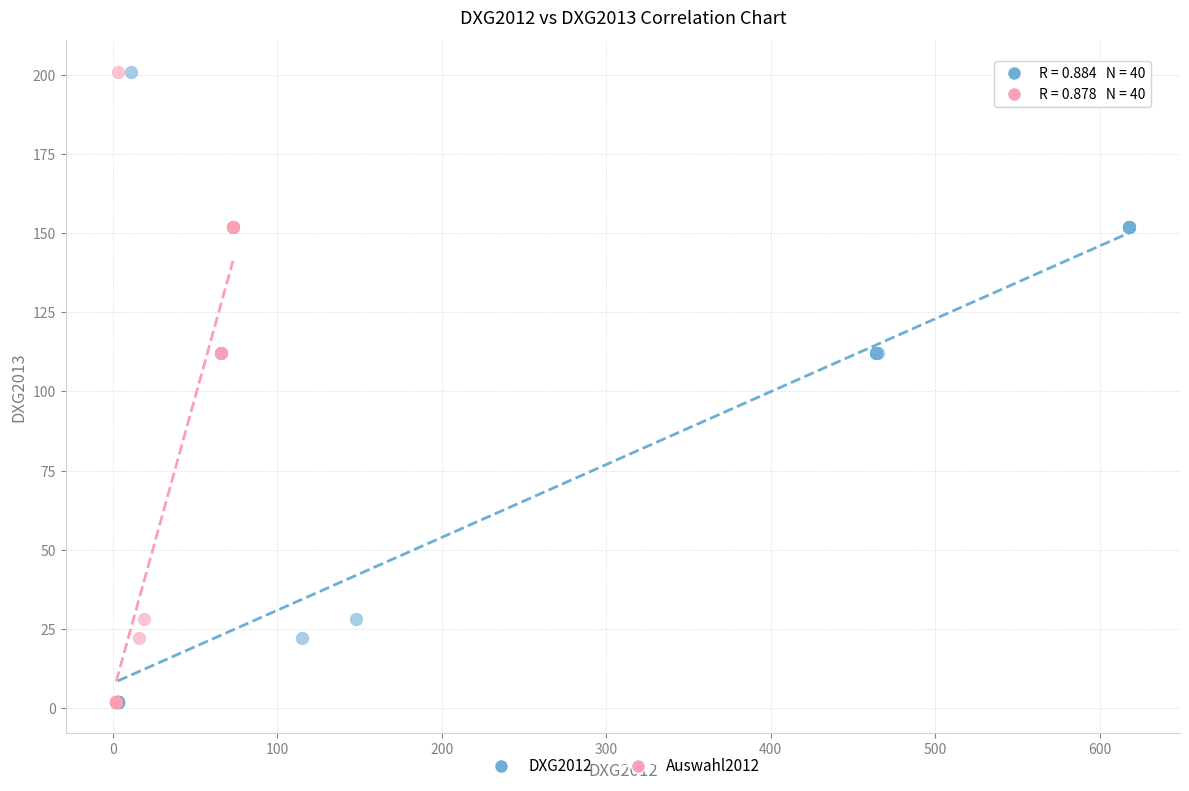

What are all the series names shown in the legend?

DXG2012, Auswahl2012